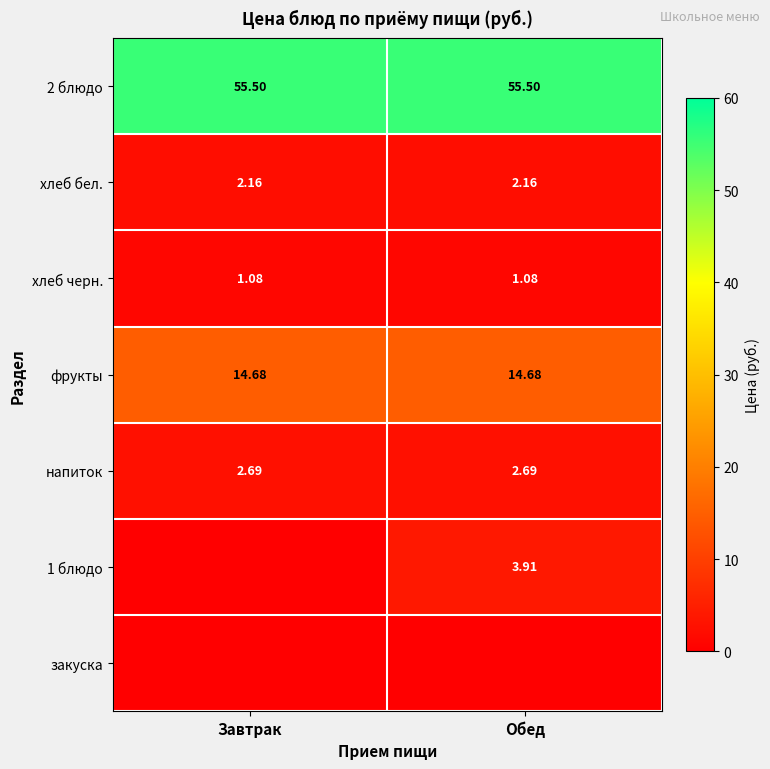

What is the maximum value for хлеб бел.?

2.2